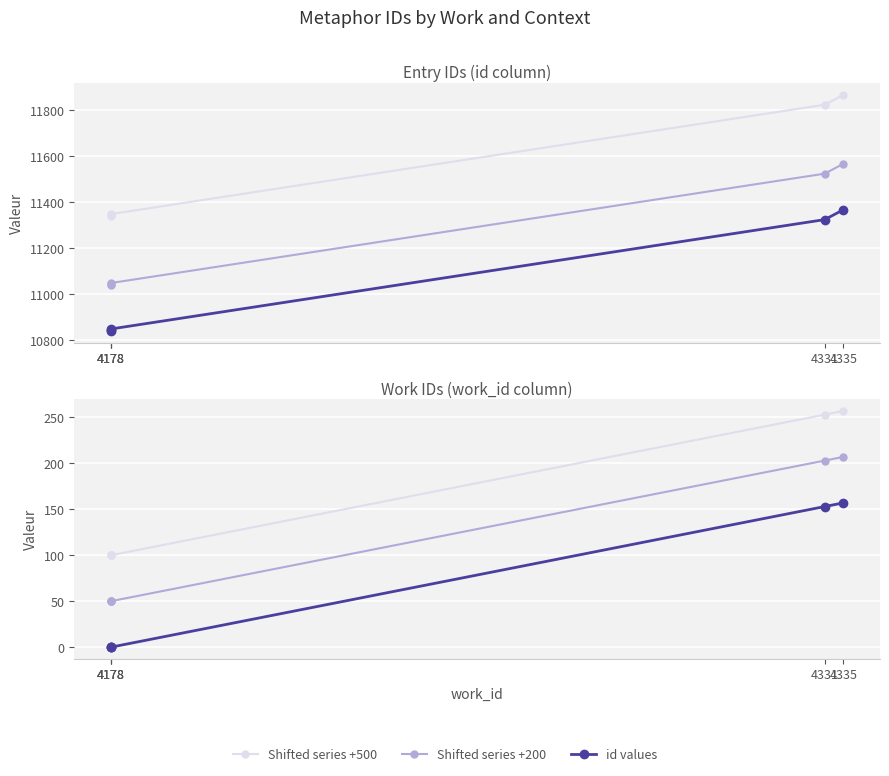

Is it true that Shifted series +200 equals 11043 at 4178?

True